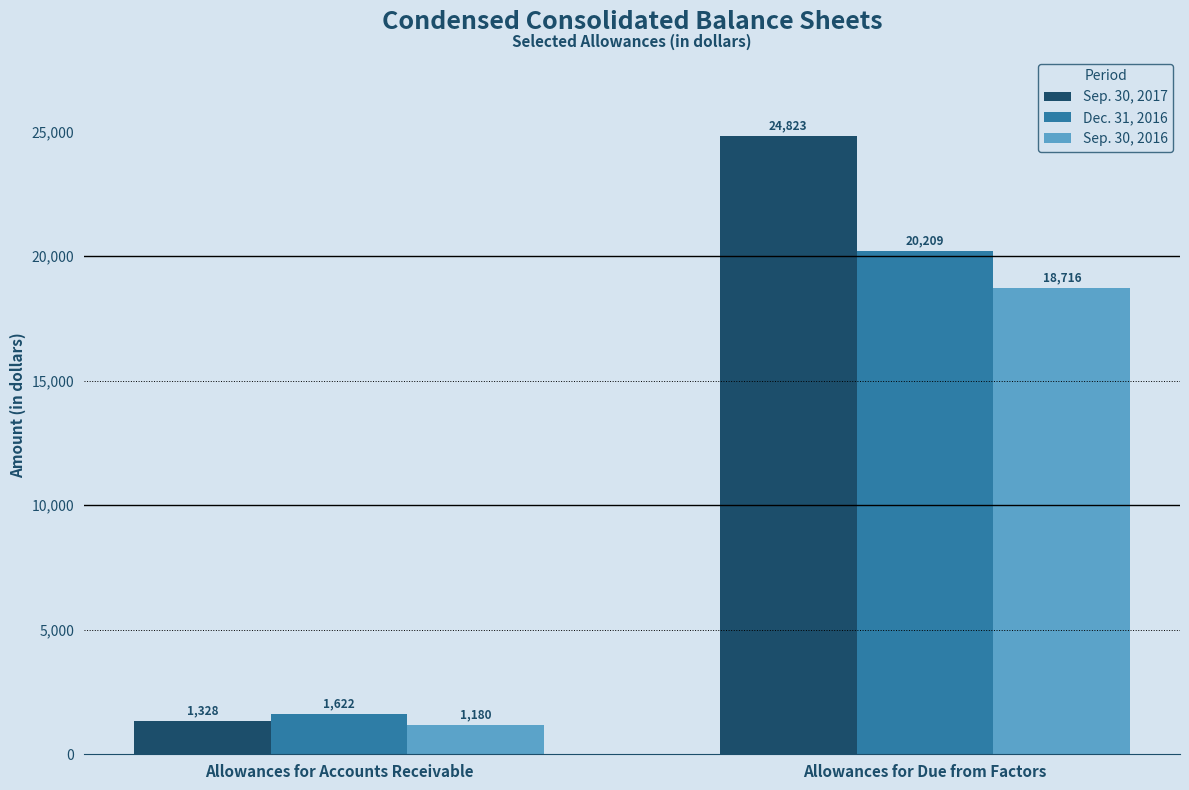

Between Allowances for Accounts Receivable and Allowances for Due from Factors, which series saw the biggest shift?

Sep. 30, 2017